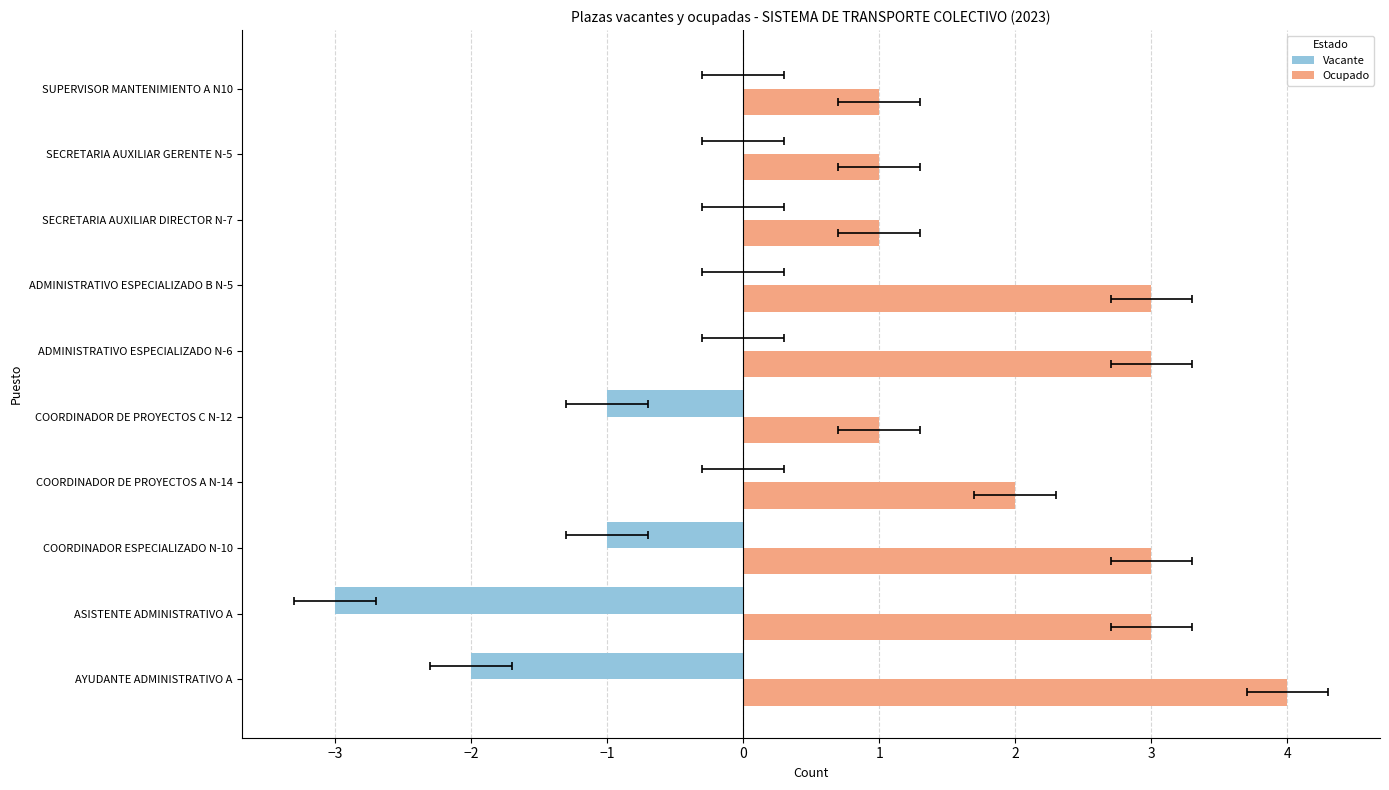

Does the chart contain any negative values?

Yes